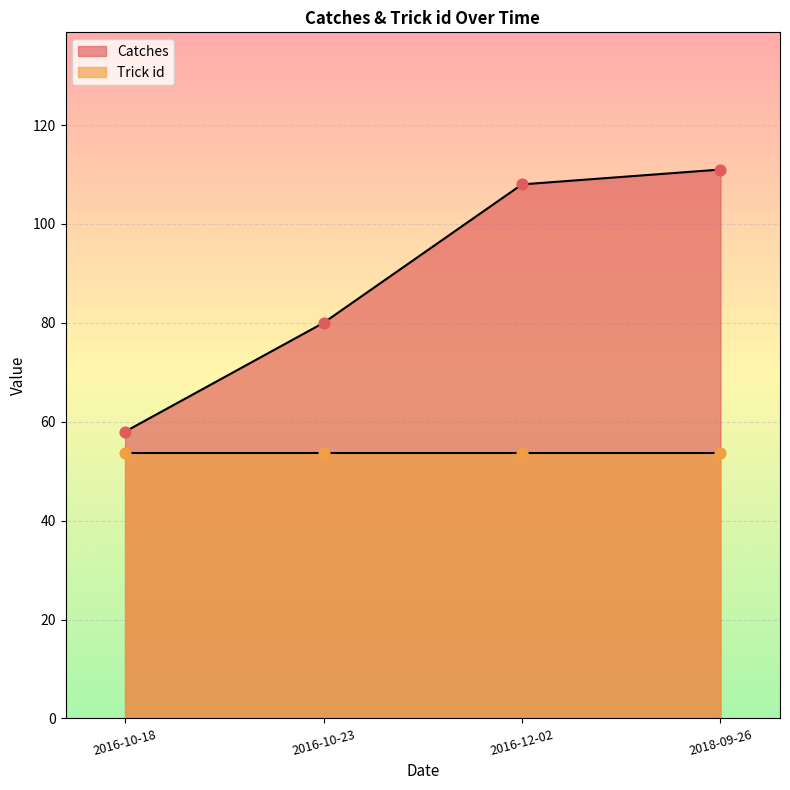

Between 2016-12-02 and 2016-10-23, which is larger?

2016-12-02